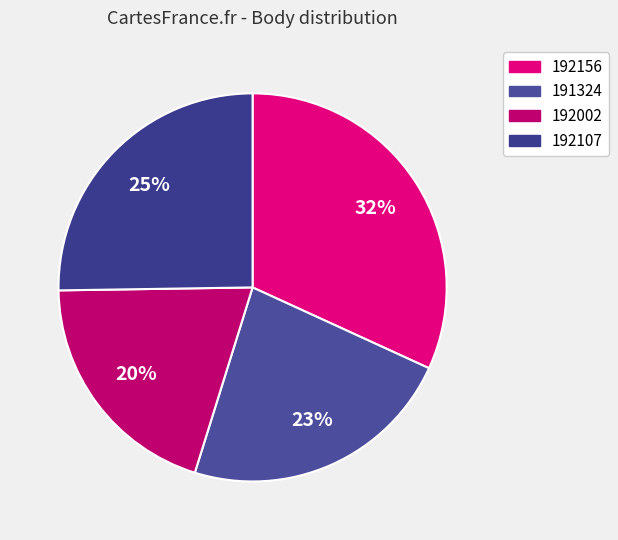

What percentage is the 191324 slice, to the nearest percent?

23%